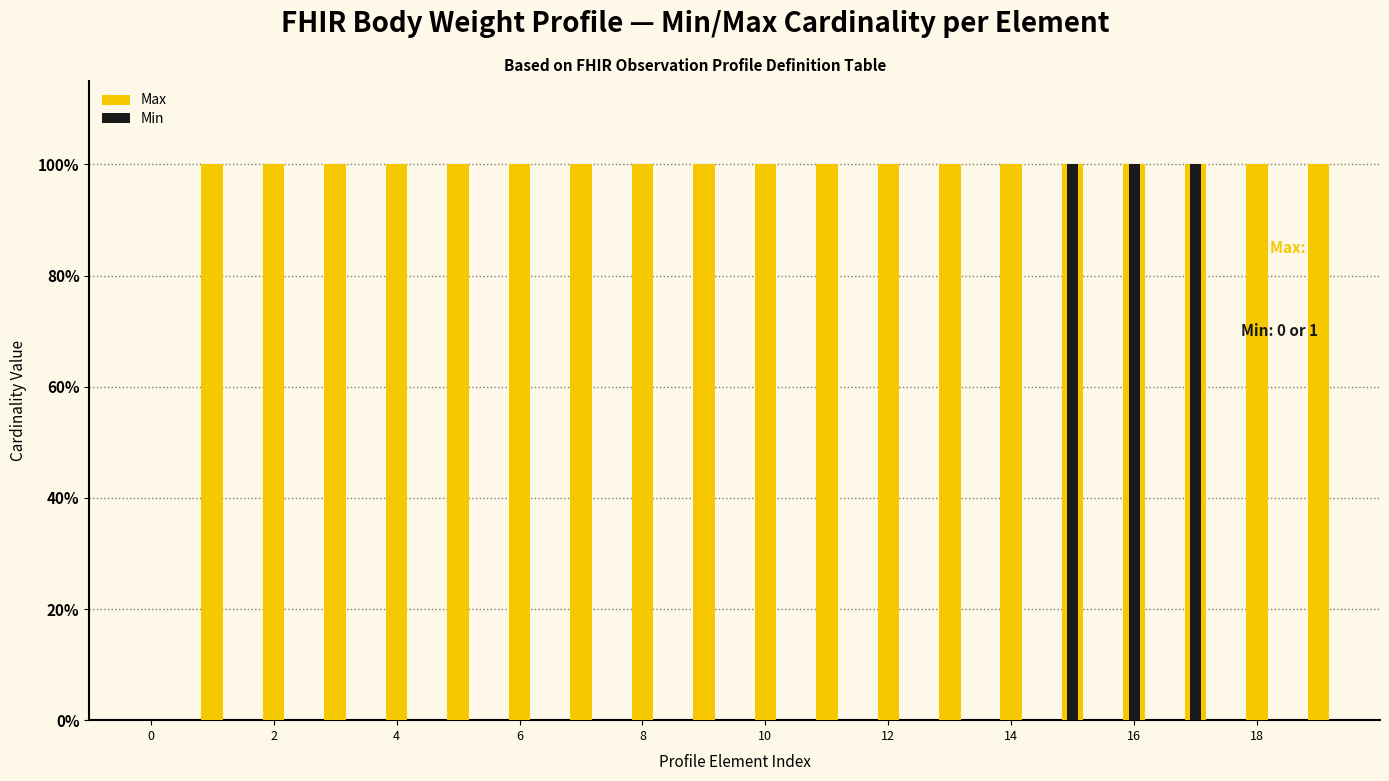

What is the label of the 19th bar from the left?

18